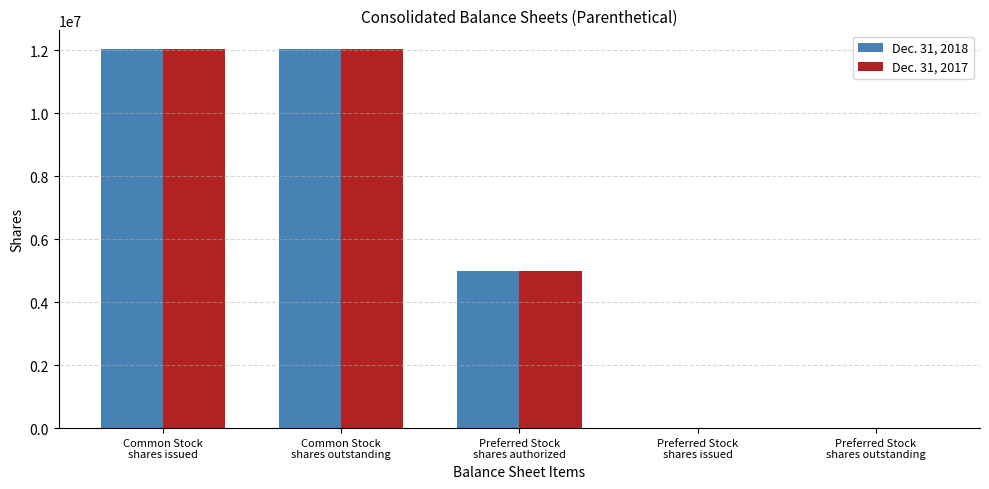

At which label is Dec. 31, 2018 closest to 6016200?

Preferred Stock
shares authorized